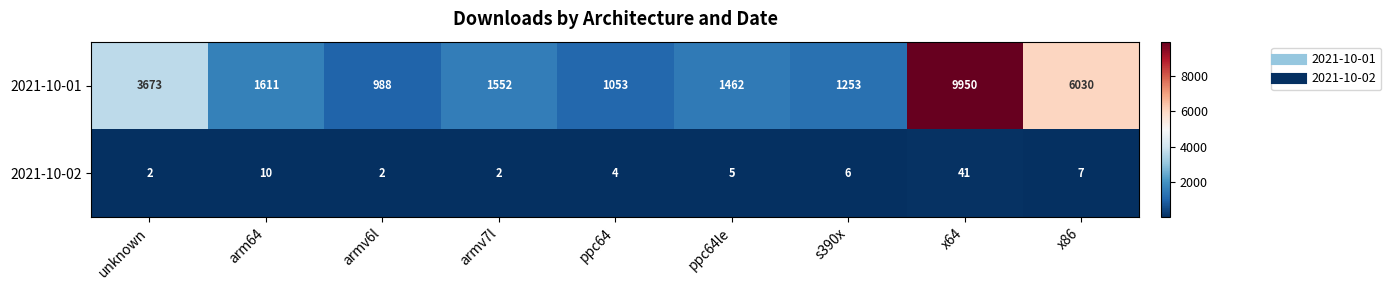

Is the value of 2021-10-02 at s390x greater than the value of 2021-10-01 at x64?

No